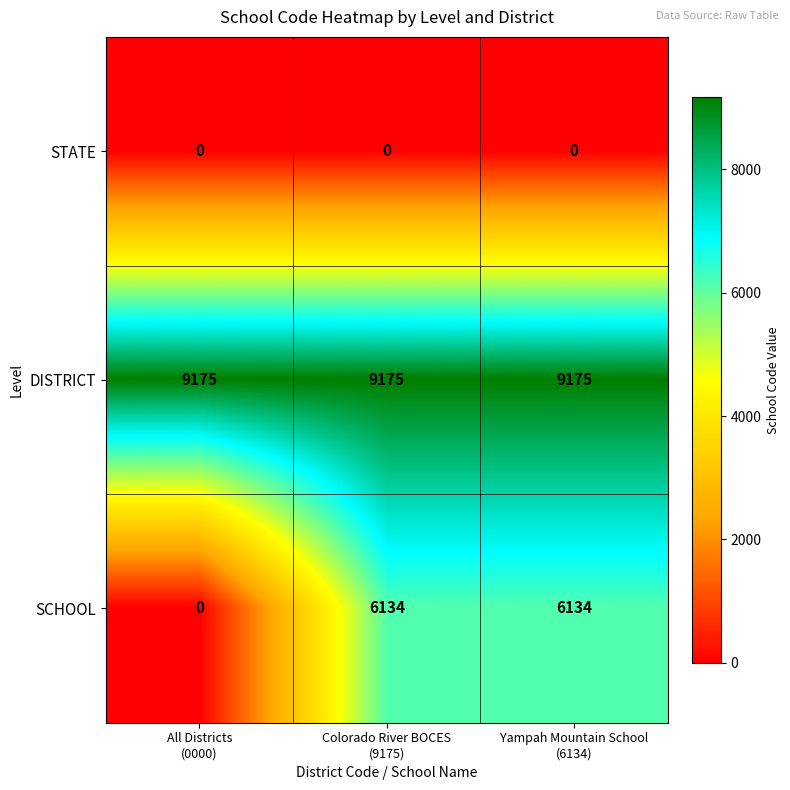

Reading right to left, transcribe all the data shown in this chart.

STATE: 0	0	0
DISTRICT: 9175	9175	9175
SCHOOL: 6134	6134	0